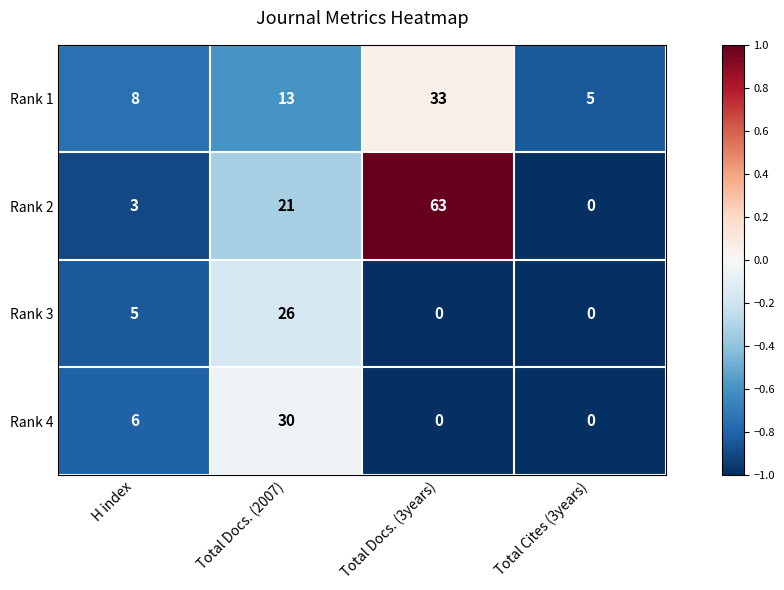

At H index, list the series in order from largest to smallest.

Rank 1, Rank 4, Rank 3, Rank 2